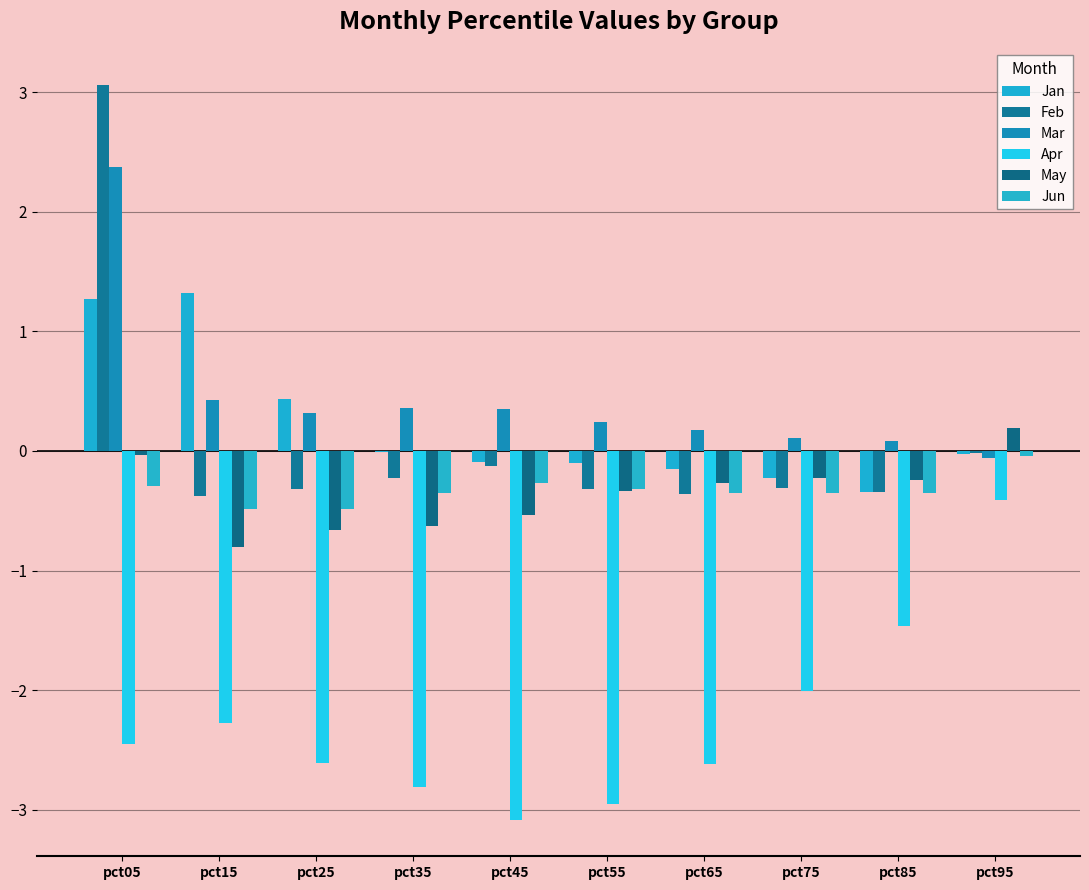

Between pct25 and pct85, which is larger?

pct25